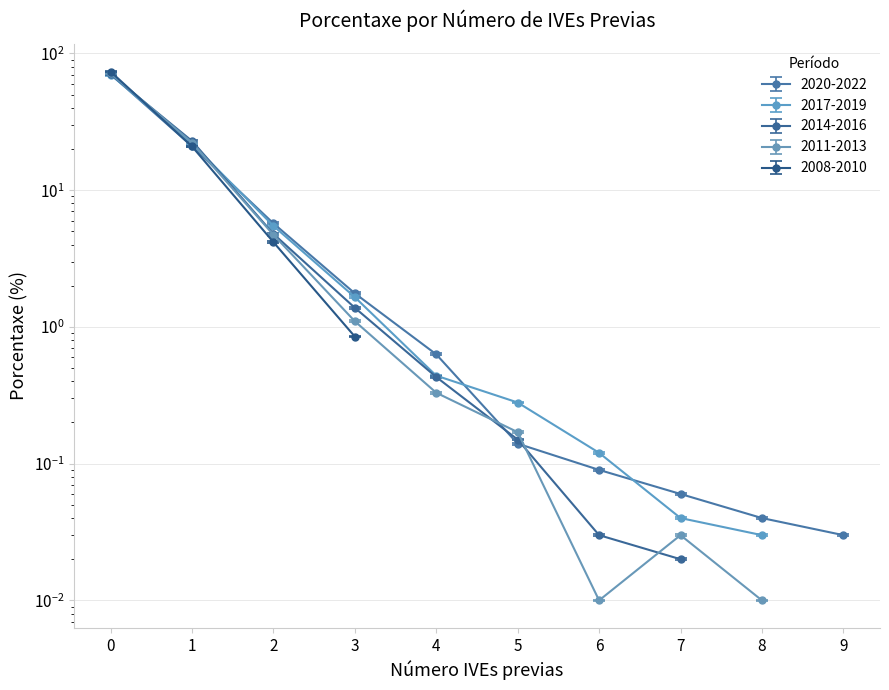

True or false: 2020-2022 and 2014-2016 cross at least once.

False